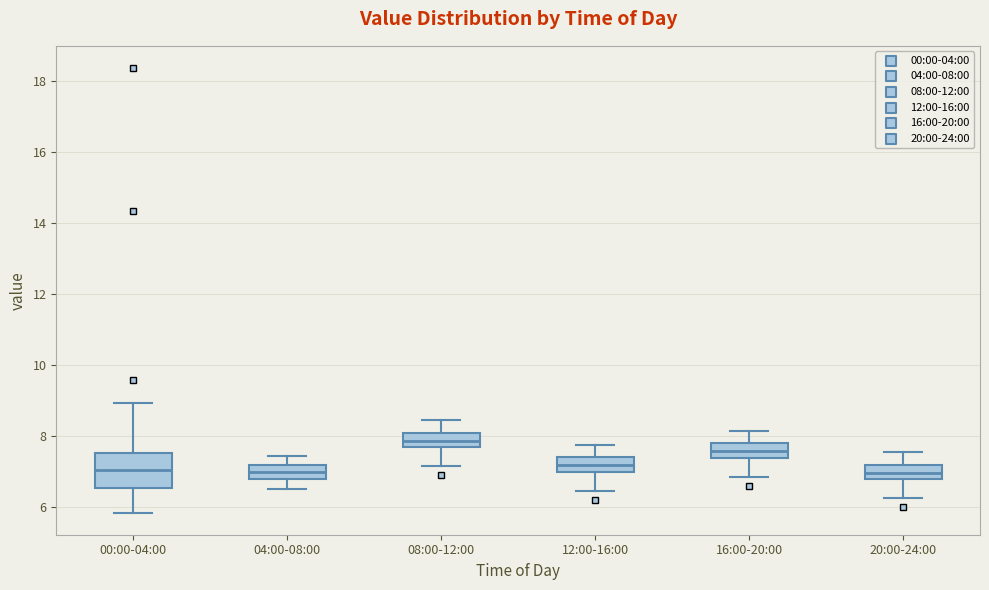

Which box is the tallest, from its lower edge to its upper edge?

00:00-04:00